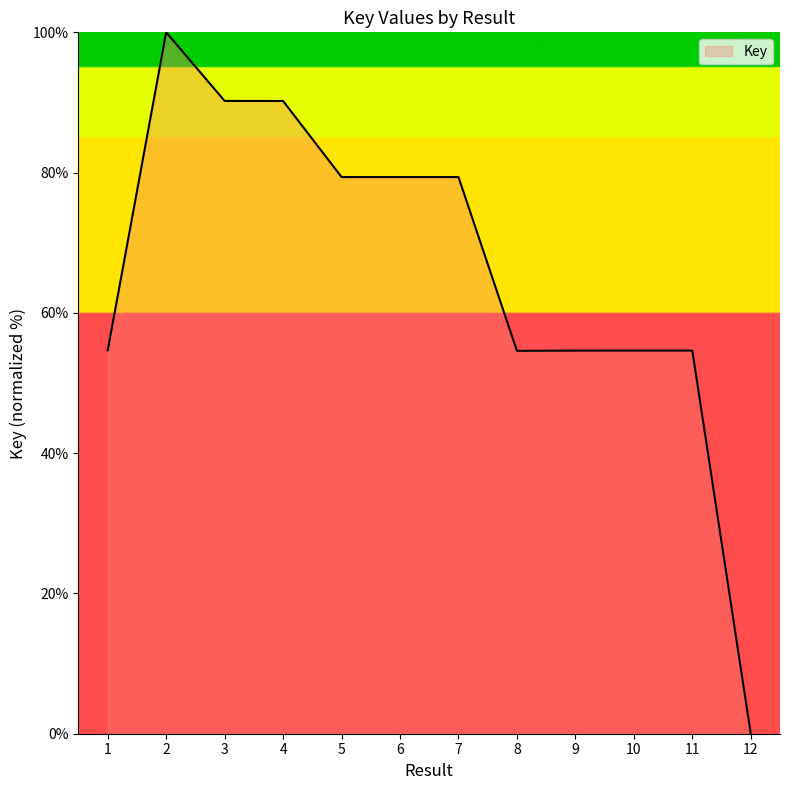

What is the difference between the maximum and minimum values?

100.0